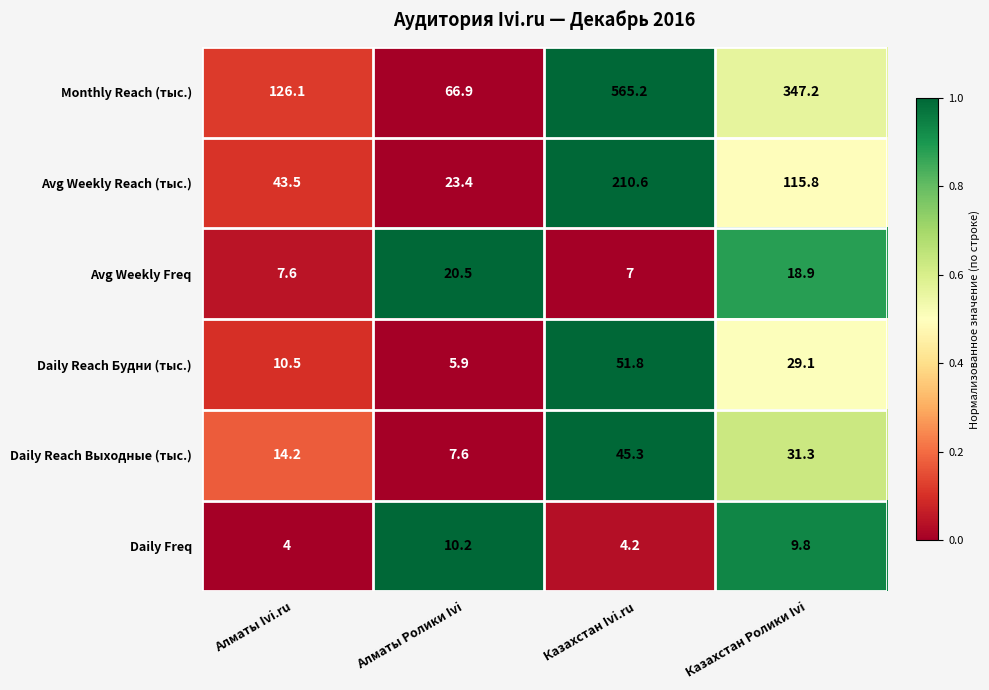

True or false: Daily Reach Будни (тыс.) has a value of 5.9 at Казахстан Ролики Ivi.

False